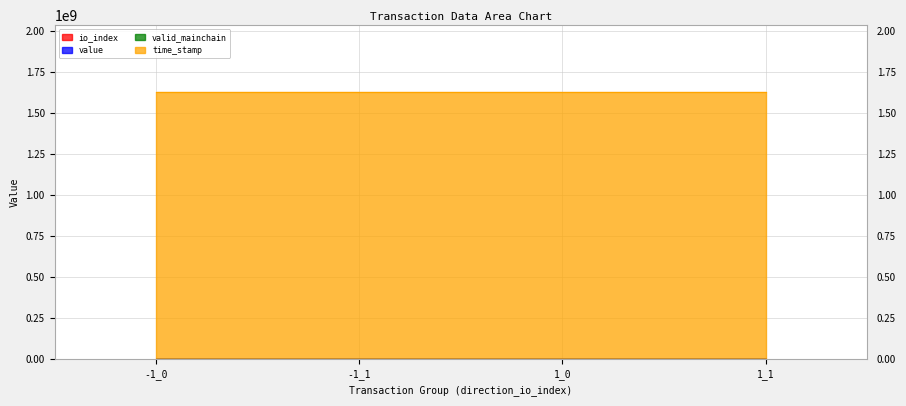

True or false: value and io_index intersect in this chart.

False